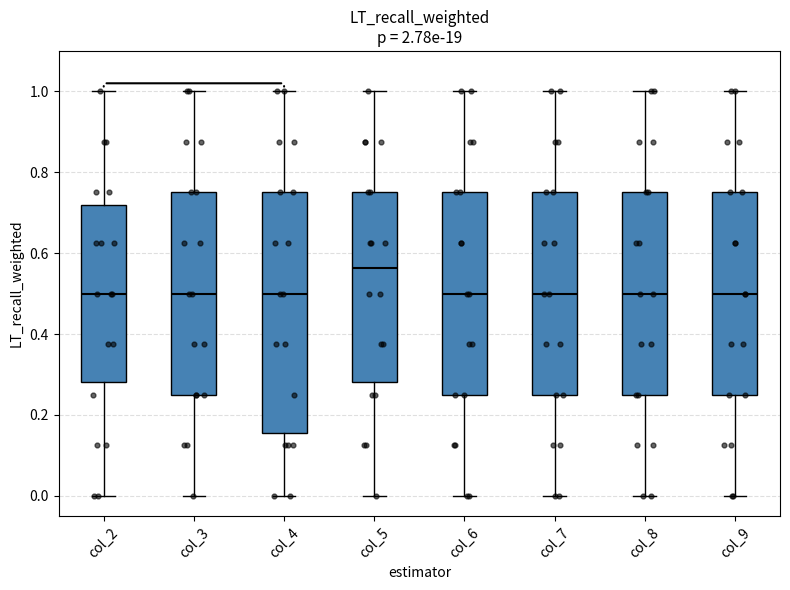

Reading left to right, read every box against the y-axis: the position of its median line, the range the box covers, and the ends of its whiskers. The values are not printed on the chart, so give them approximately, as read against the axis.

col_2: median 0.50, box 0.28 to 0.72, whiskers 0.00 to 1.00
col_3: median 0.50, box 0.26 to 0.76, whiskers 0.00 to 1.00
col_4: median 0.50, box 0.16 to 0.76, whiskers 0.00 to 1.00
col_5: median 0.56, box 0.28 to 0.76, whiskers 0.00 to 1.00
col_6: median 0.50, box 0.26 to 0.76, whiskers 0.00 to 1.00
col_7: median 0.50, box 0.26 to 0.76, whiskers 0.00 to 1.00
col_8: median 0.50, box 0.26 to 0.76, whiskers 0.00 to 1.00
col_9: median 0.50, box 0.26 to 0.76, whiskers 0.00 to 1.00